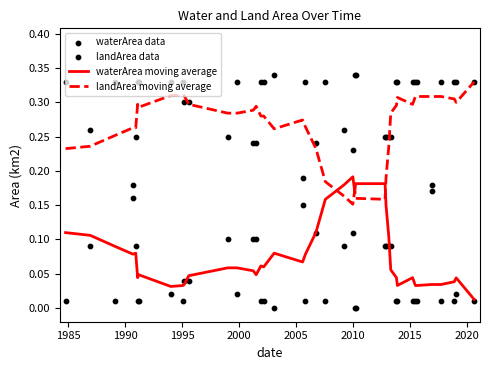

Which series has the largest total across all categories?

landArea data